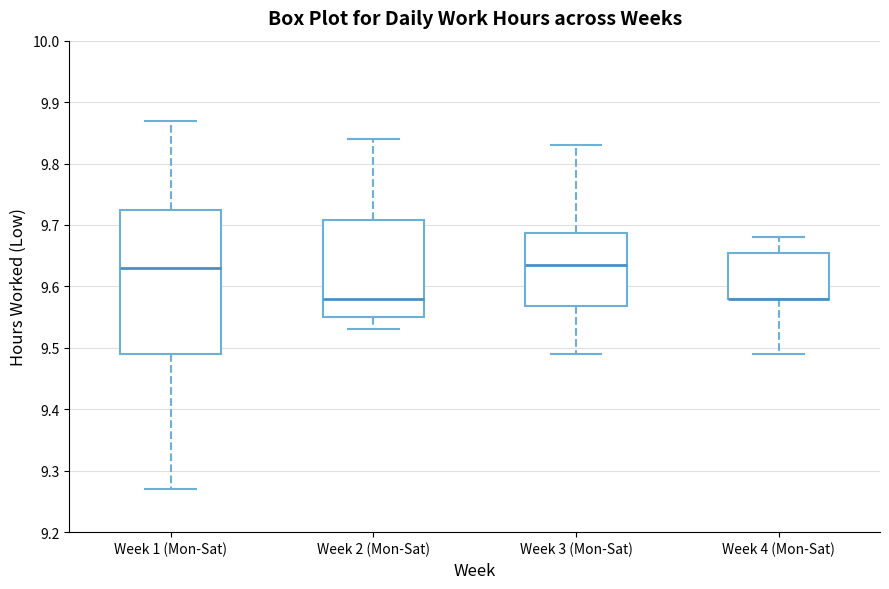

Reading left to right, read every box against the y-axis: the position of its median line, the range the box covers, and the ends of its whiskers. The values are not printed on the chart, so give them approximately, as read against the axis.

Week 1 (Mon-Sat): median 9.63, box 9.49 to 9.73, whiskers 9.27 to 9.87
Week 2 (Mon-Sat): median 9.58, box 9.55 to 9.71, whiskers 9.53 to 9.84
Week 3 (Mon-Sat): median 9.64, box 9.57 to 9.69, whiskers 9.49 to 9.83
Week 4 (Mon-Sat): median 9.58 (drawn on the box's lower edge), box 9.58 to 9.66, whiskers 9.49 to 9.68